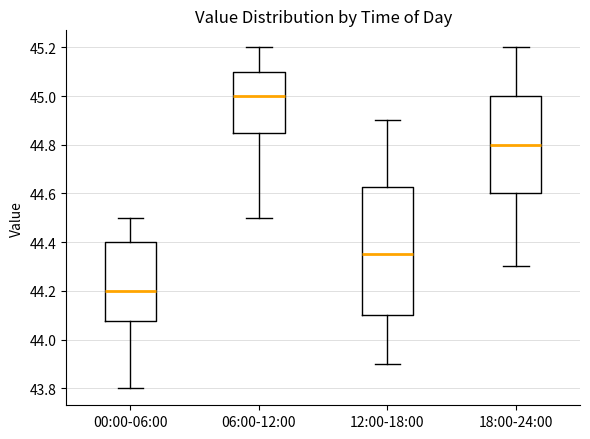

Where does the median line of the box for 06:00-12:00 sit on the y-axis? The values are not printed on the chart, so give them approximately, as read against the axis.

45.00